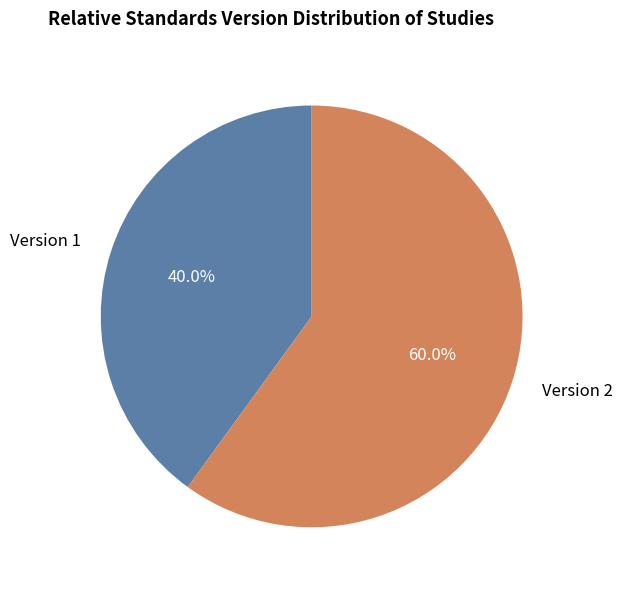

Do Version 1 and Version 2 together represent more than half of the pie?

Yes